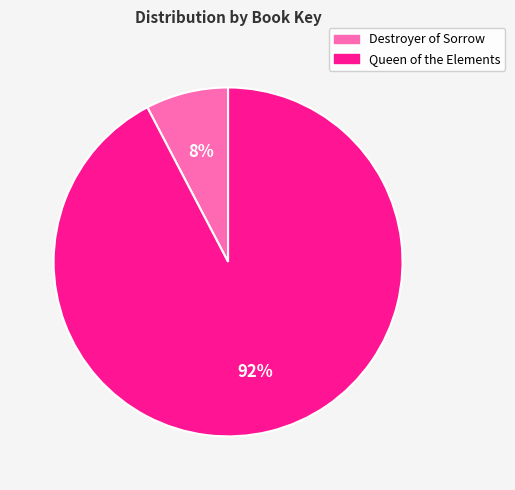

To the nearest percent, what percentage of the pie is Destroyer of Sorrow?

8%